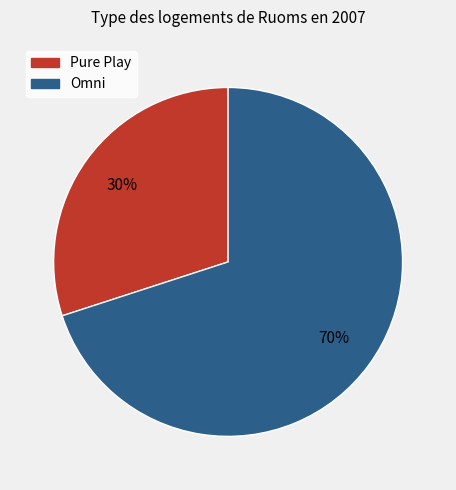

Which has a higher value, Omni or Pure Play?

Omni